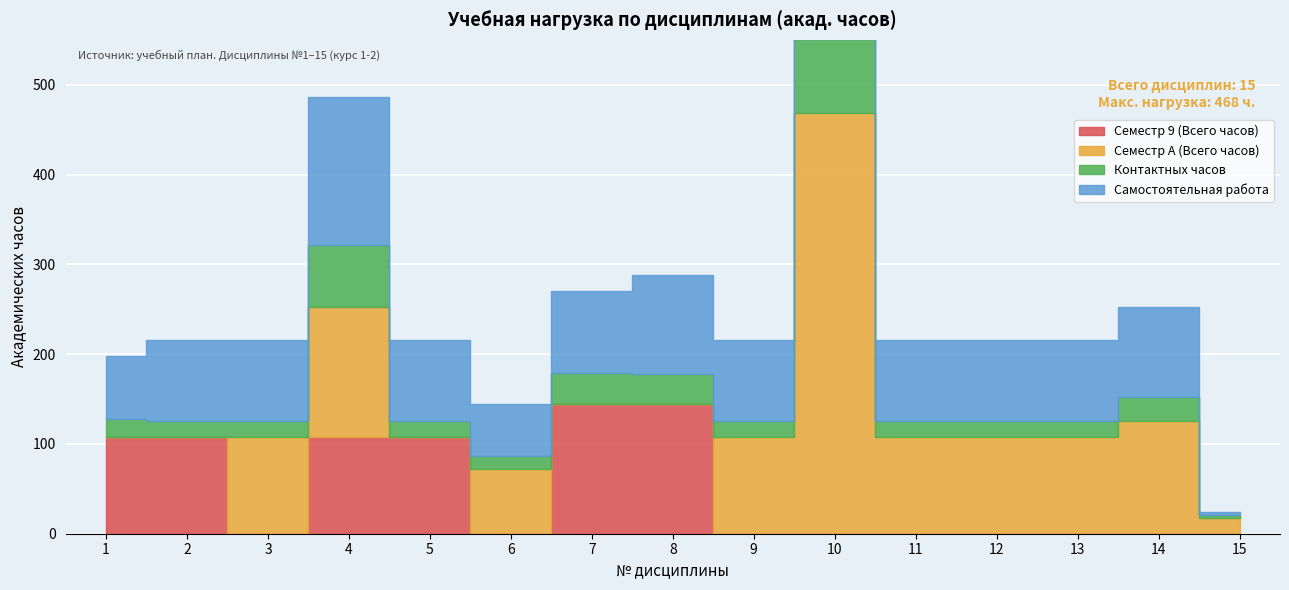

Reading right to left, list all the values displayed in this chart.

Семестр 9 (Всего часов): 0.0	0.0	0.0	0.0	0.0	0.0	0.0	144.0	144.0	0.0	108.0	108.0	0.0	108.0	108.0
Семестр A (Всего часов): 18.0	126.0	108.0	108.0	108.0	468.0	108.0	0.0	0.0	72.0	0.0	144.0	108.0	0.0	0.0
Контактных часов: 3.2	26.0	18.0	18.0	18.0	83.2	18.0	34.0	35.2	14.0	18.0	69.2	18.0	18.0	19.2
Самостоятельная работа: 2.8	100.0	90.0	90.0	90.0	372.8	90.0	110.0	90.8	58.0	90.0	164.8	90.0	90.0	70.8